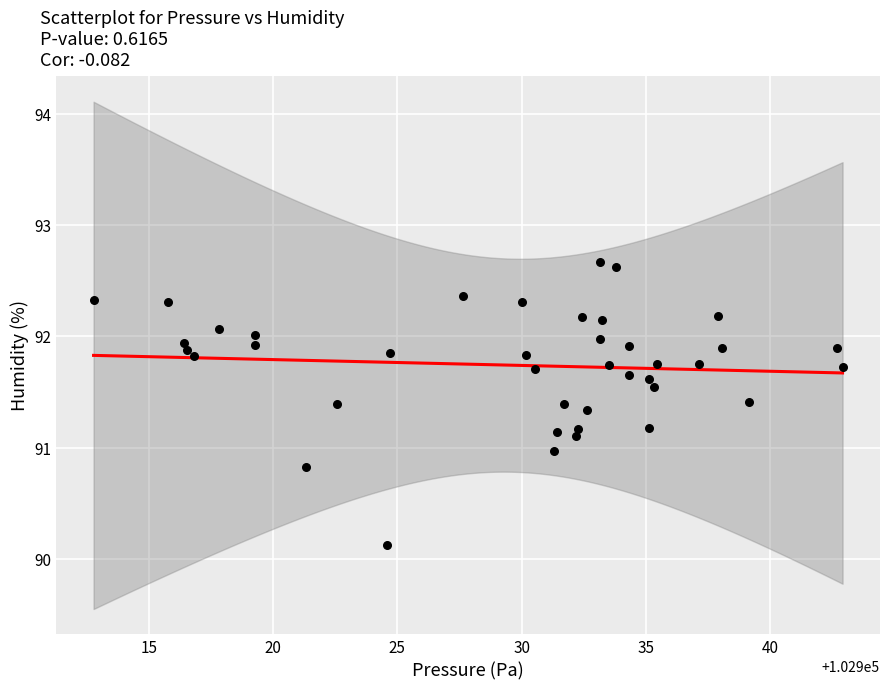

What is the range of X values (max minus min)?

30.1